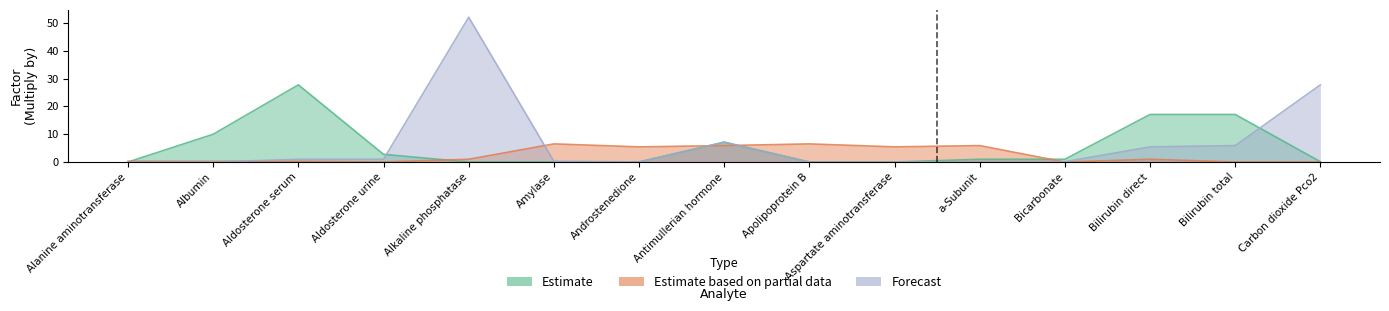

True or false: Forecast has more than 2 points higher than both neighbors.

False